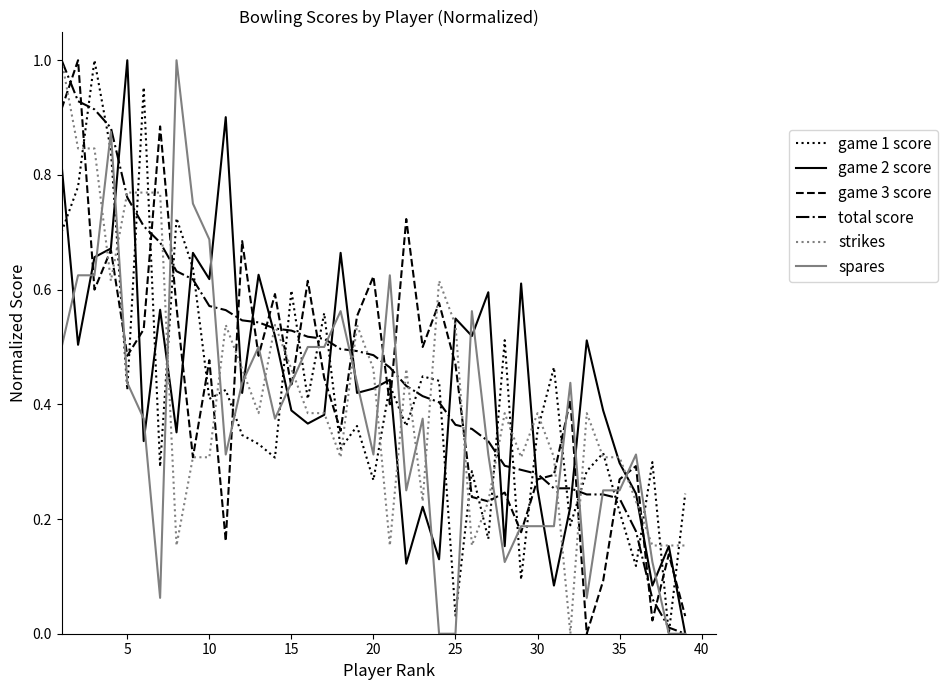

What is the difference between the maximum and minimum values in the spares series?

1.0